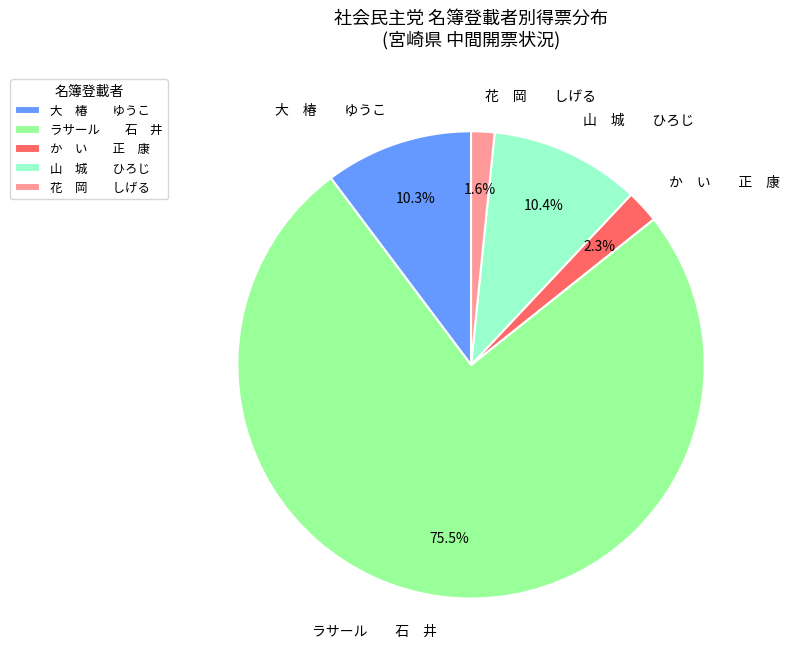

Between 花 岡 しげる and 山 城 ひろじ, which is larger?

山 城 ひろじ